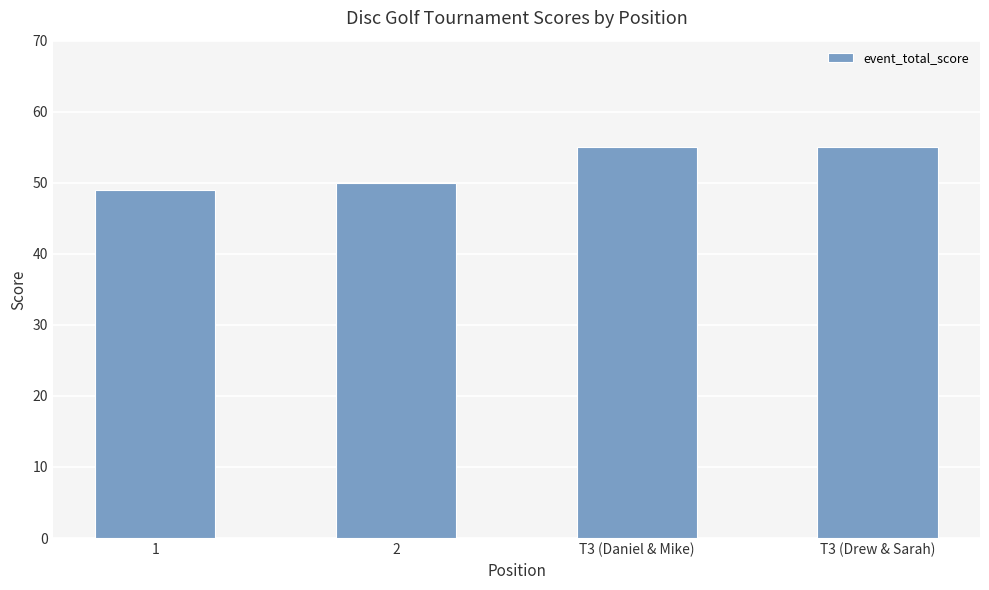

What is the difference between the maximum and second lowest values?

5